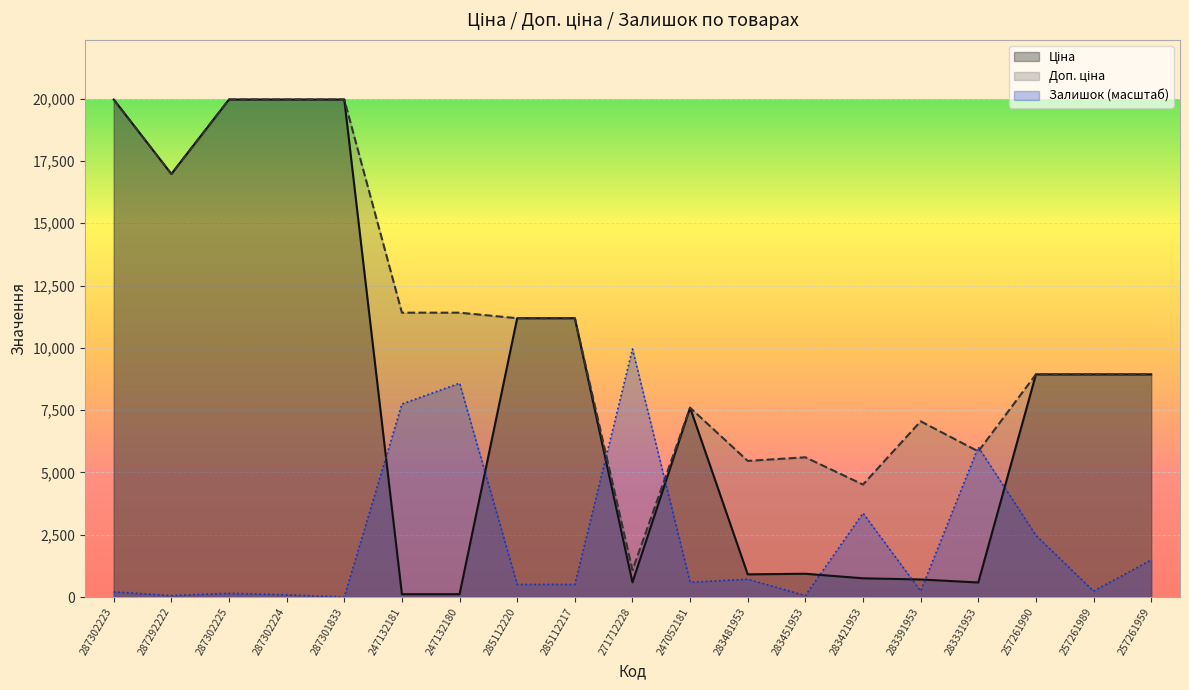

After their last crossing, which series has the higher values: Залишок or Доп. ціна?

Доп. ціна